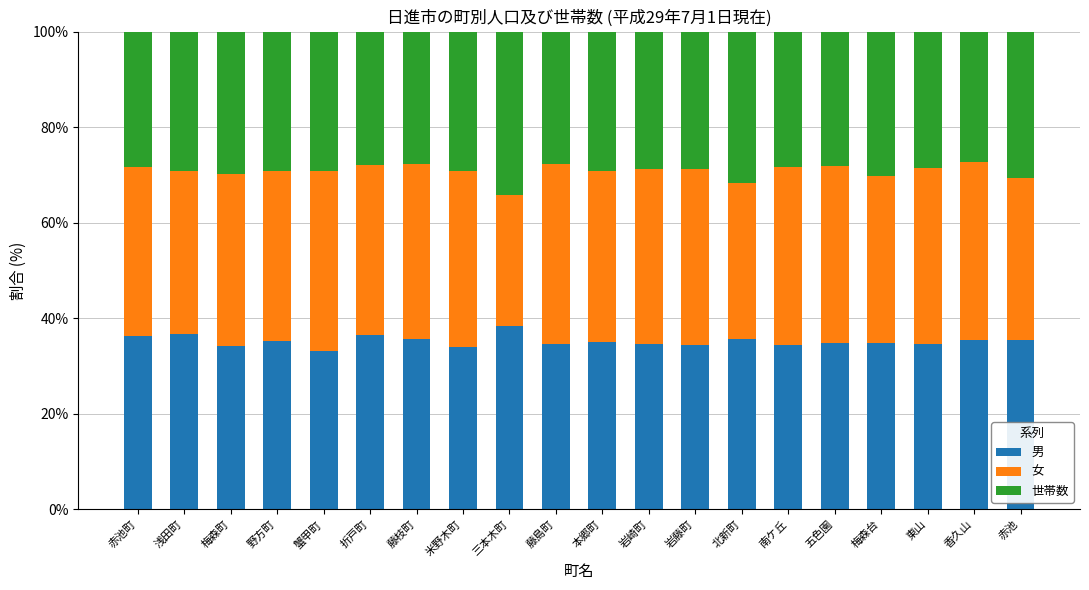

Is it true that 男 equals 18.6 at 五色園?

False